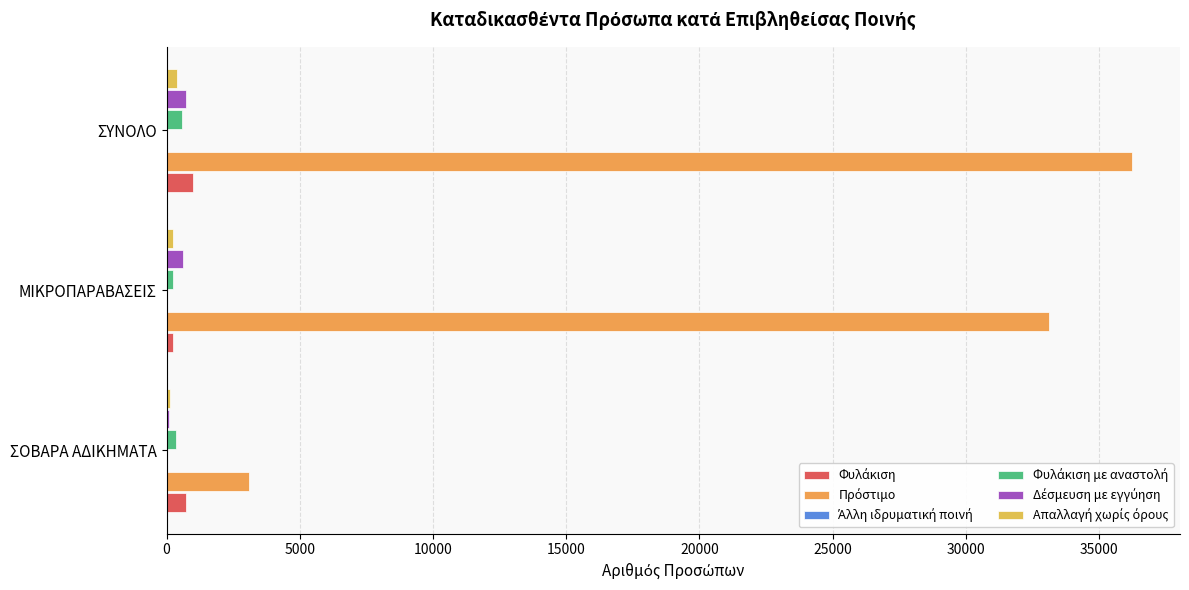

How many series are shown in this chart?

6